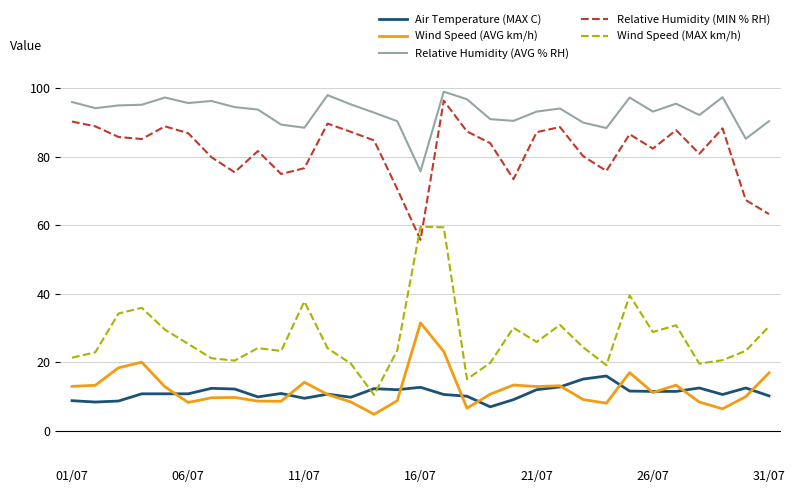

What is the maximum value for Relative Humidity (MIN % RH)?

96.3